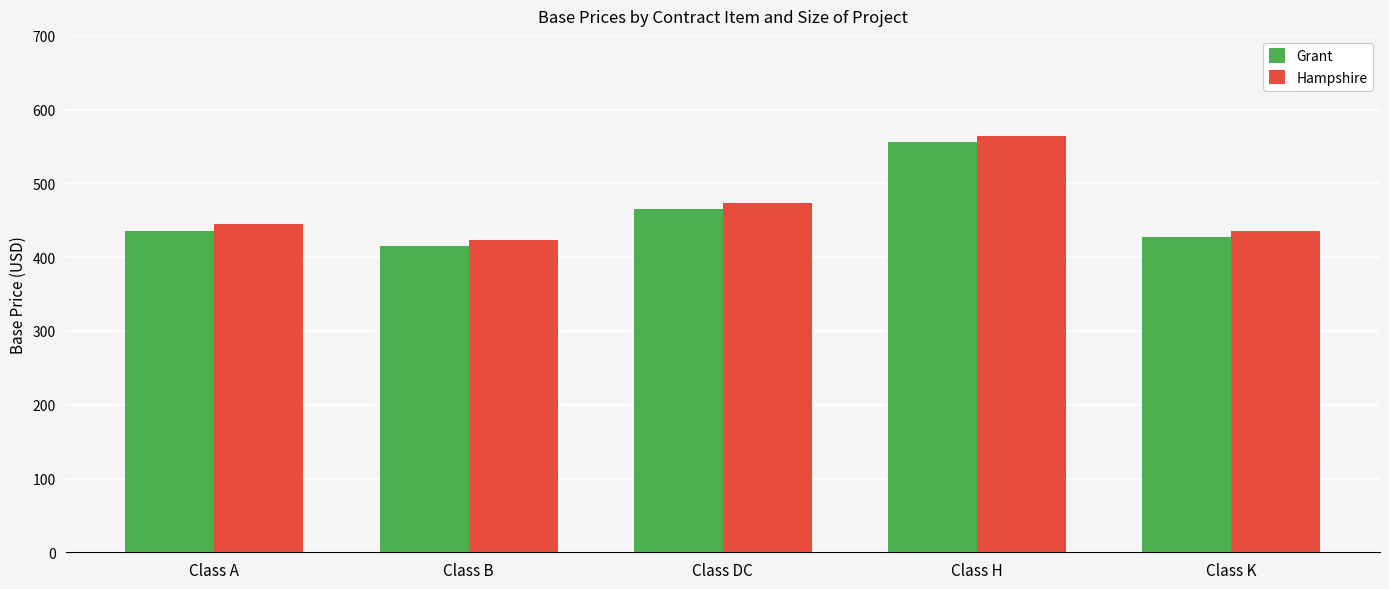

Which label corresponds to the largest value in the chart?

Class H